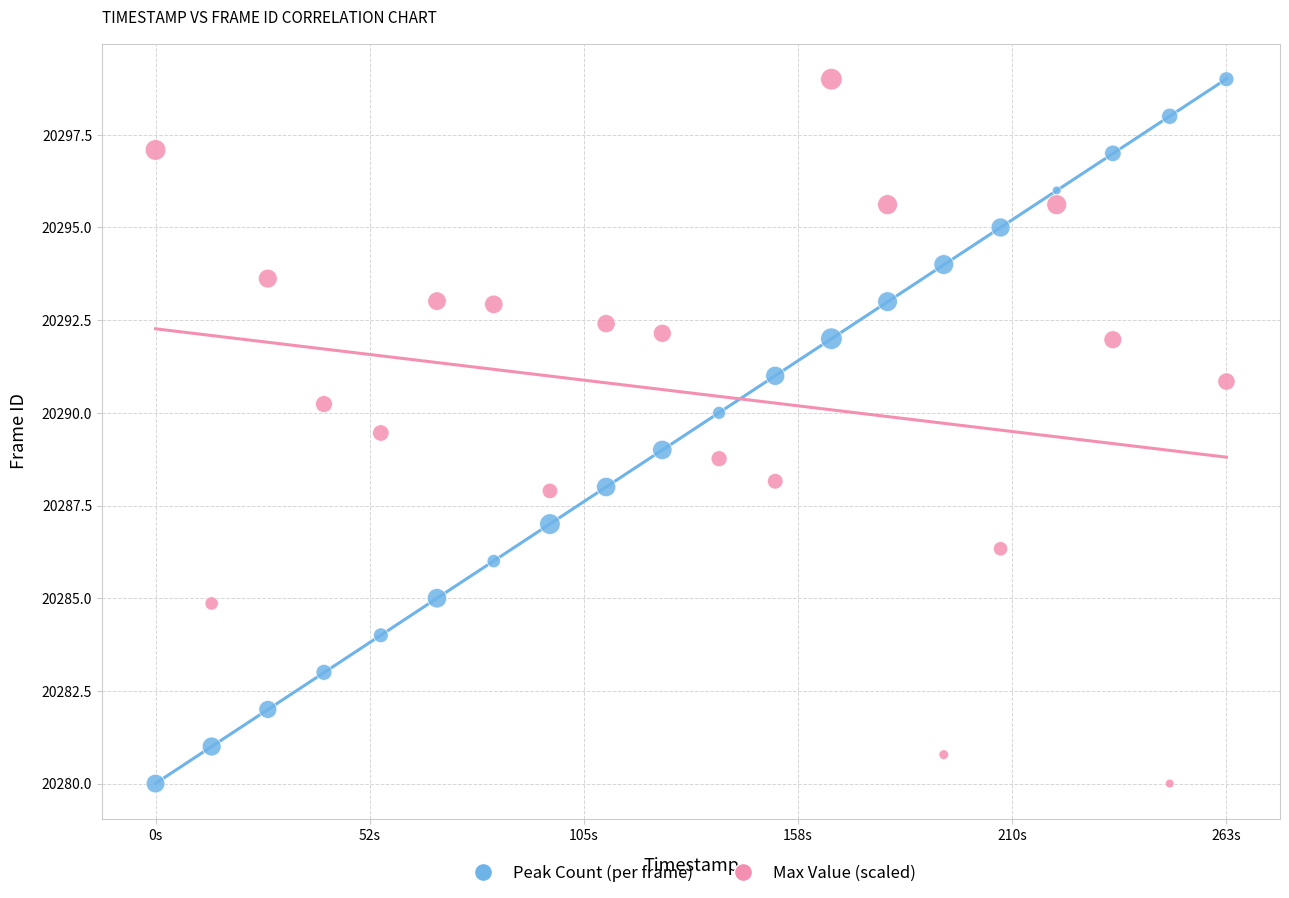

What is the X range (max minus min) for the scatter plot?

263.7